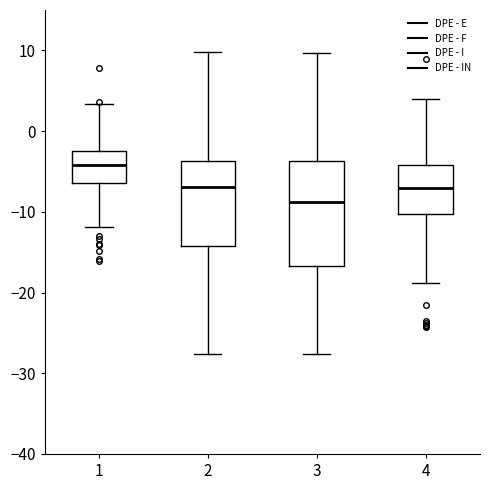

Which box's median line is the lowest?

3